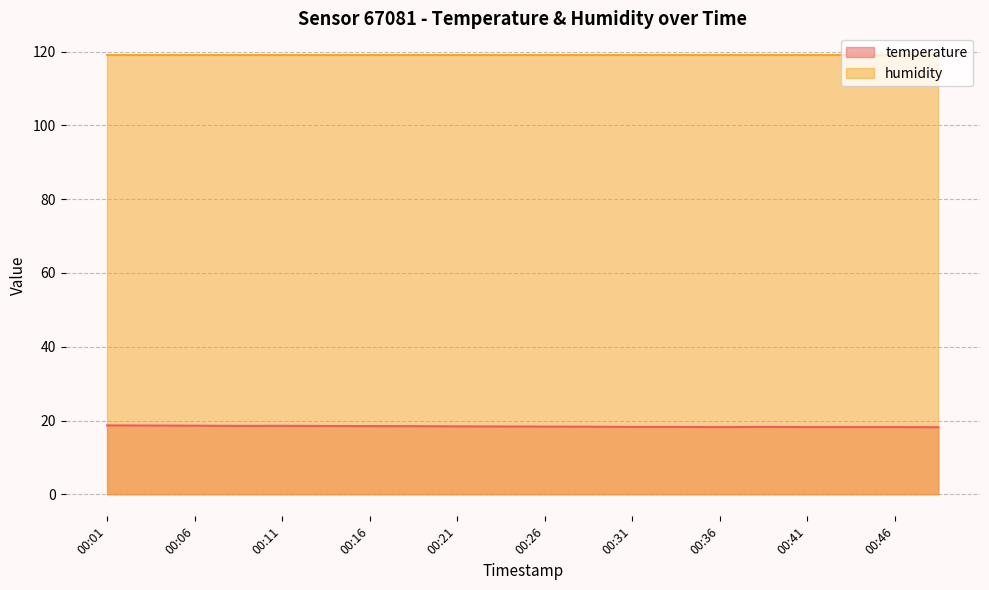

Rank the categories by value from highest to lowest.

00:01, 00:04, 00:06, 00:11, 00:09, 00:14, 00:16, 00:19, 00:21, 00:24, 00:26, 00:28, 00:31, 00:33, 00:38, 00:41, 00:46, 00:36, 00:43, 00:48